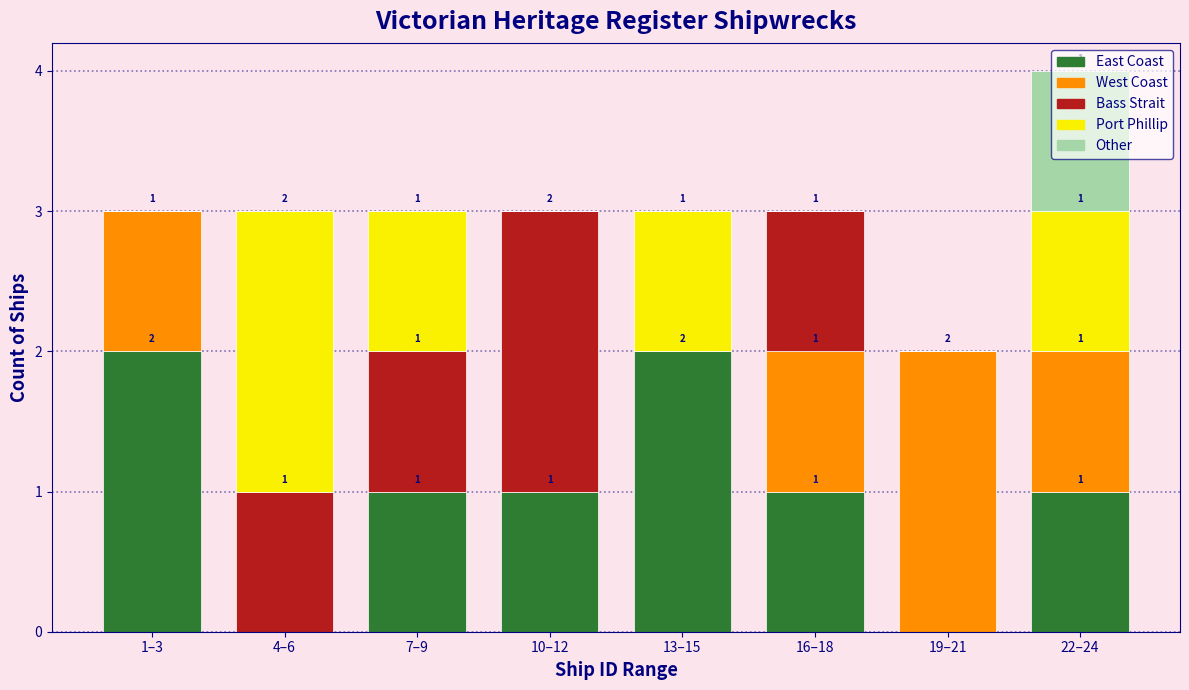

At which category is the sum across all series the highest?

22–24